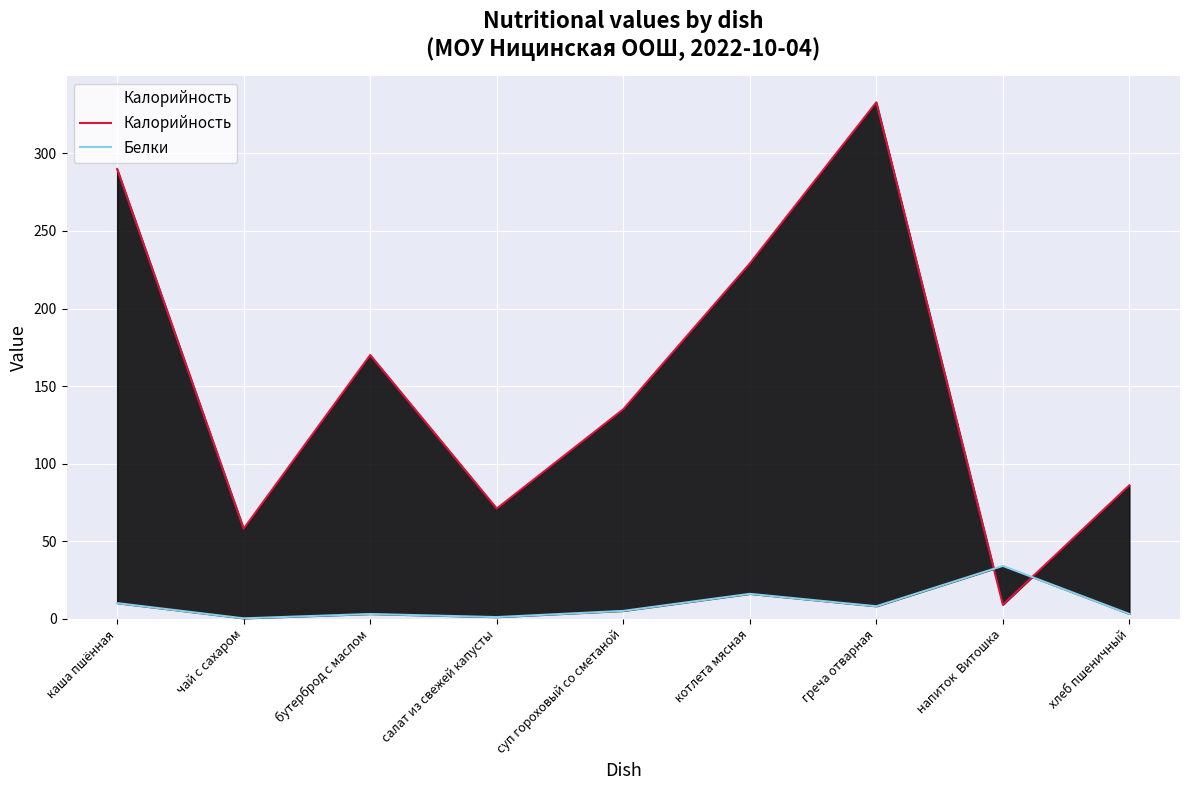

The value of Белки at хлеб пшеничный is 3.0. True or false?

True